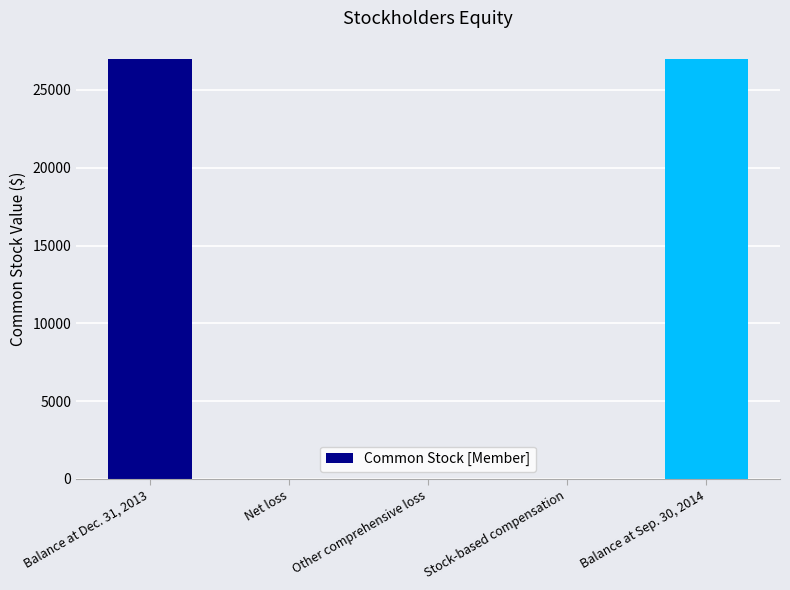

What is the sum of all values?

54000